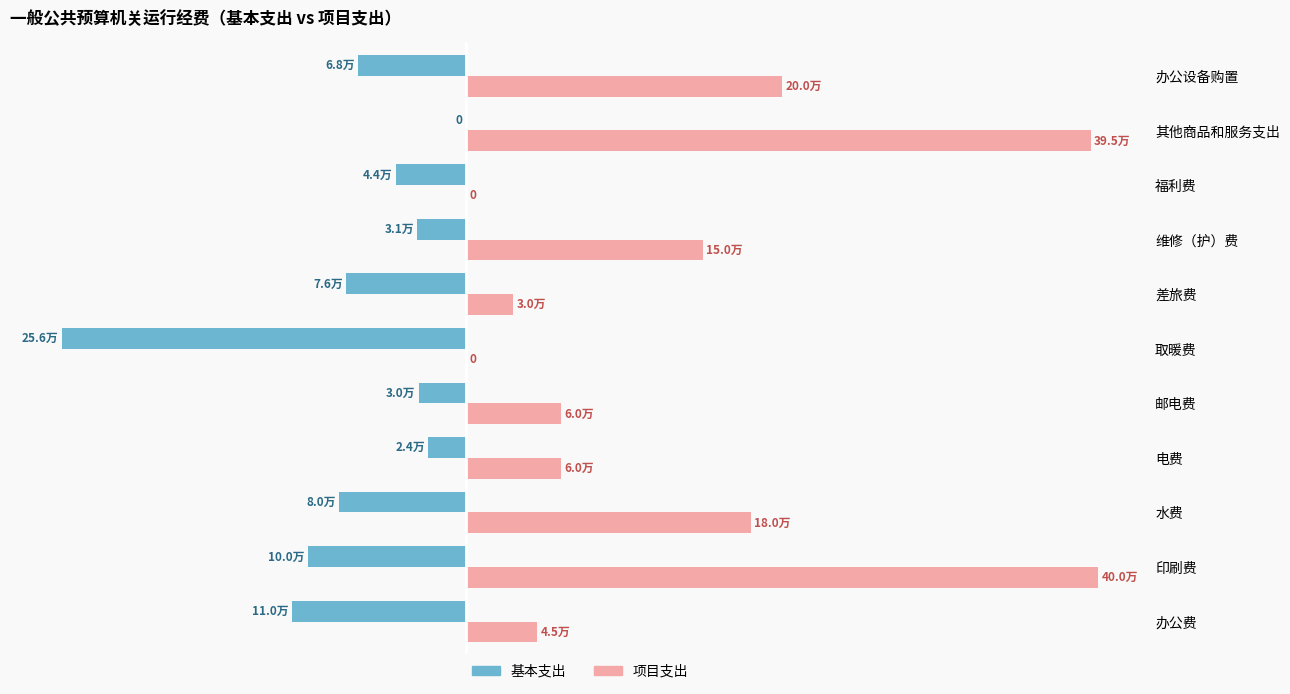

Rank the series by their average value, from highest to lowest.

项目支出, 基本支出